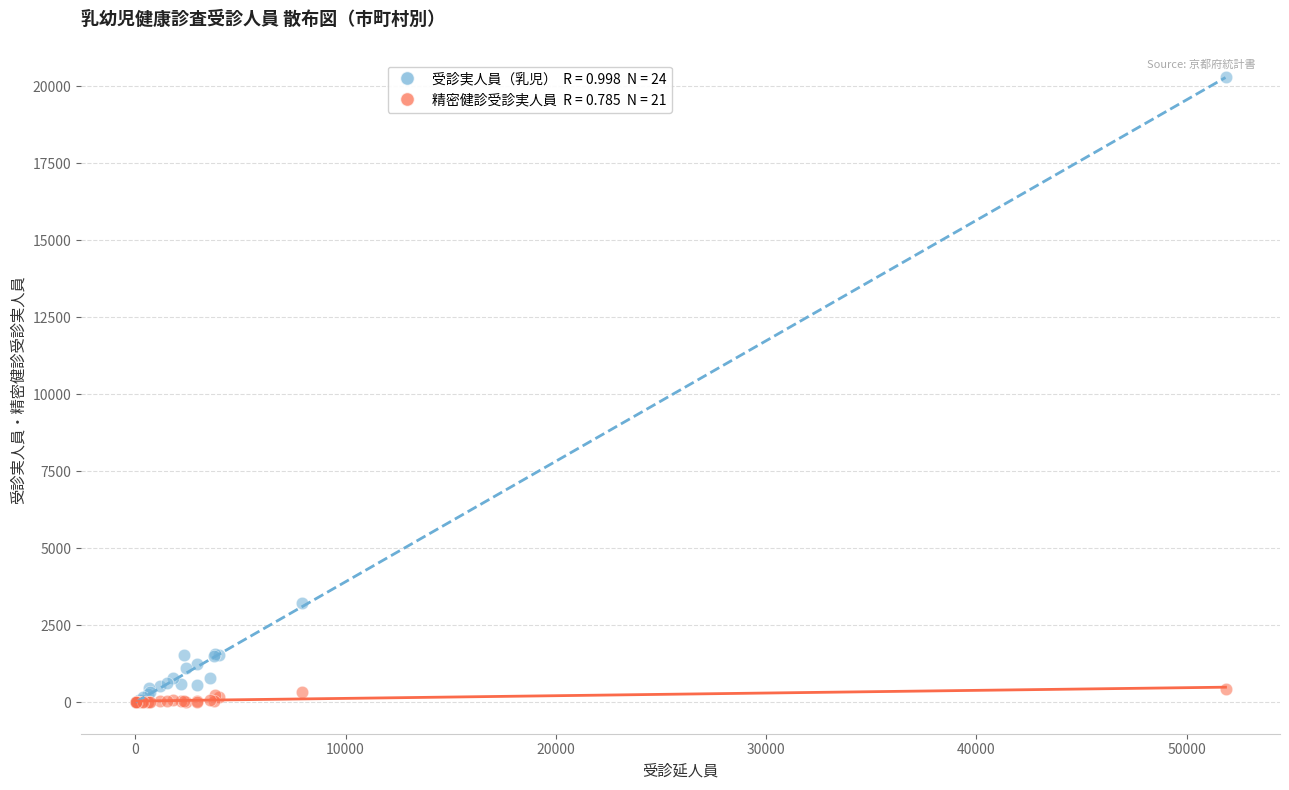

Across all series, what Y value is closest to 10148?

3225